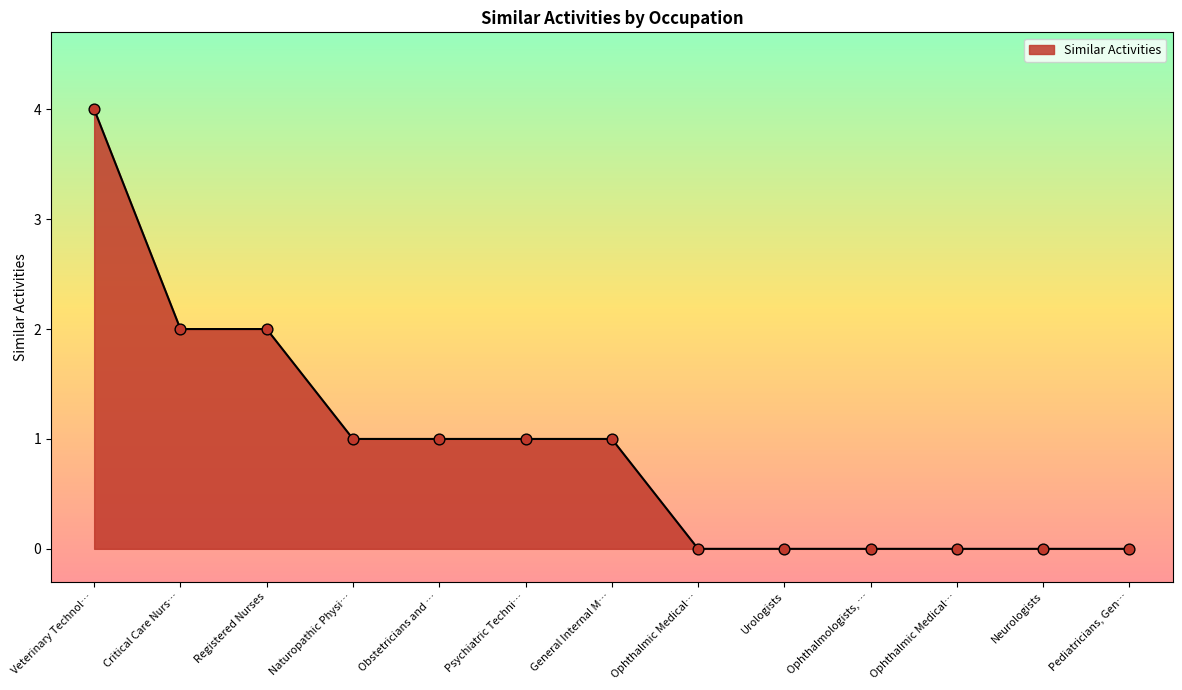

How many lines are shown in the chart?

1